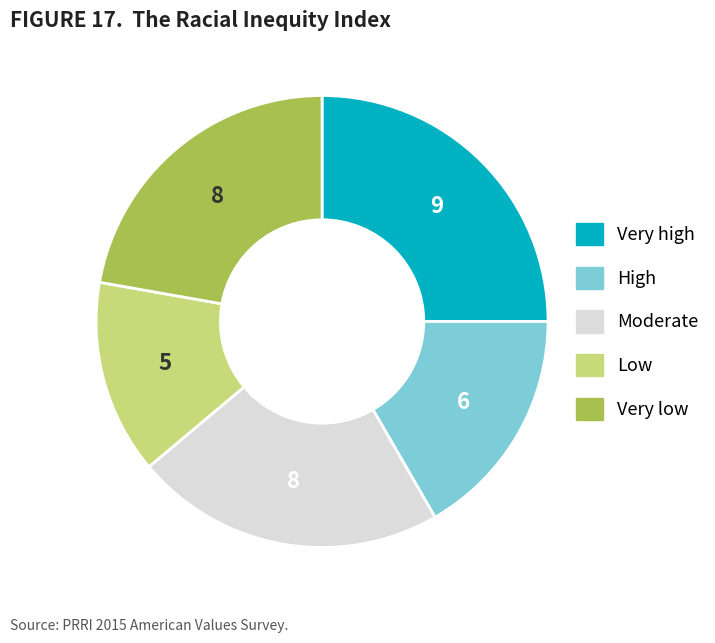

How many slices are in this pie chart?

5